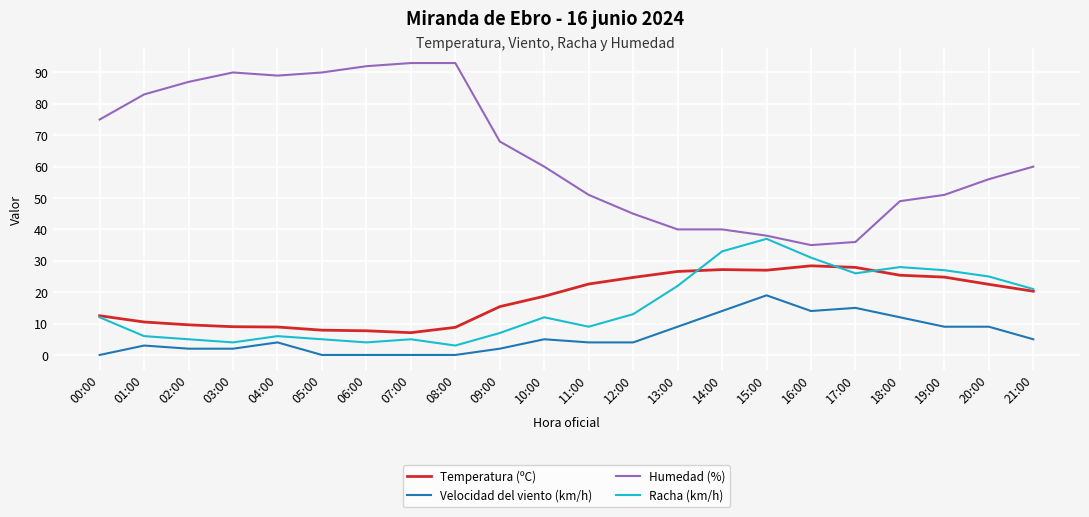

What is the difference between the maximum and minimum values in the Humedad (%) series?

58.0